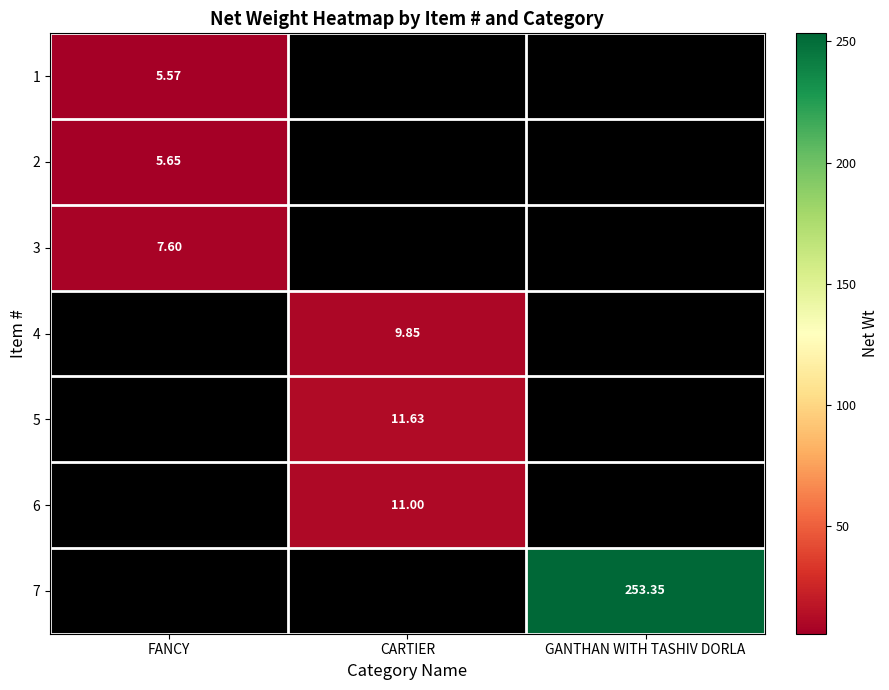

Is the value of 3 at FANCY greater than the value of 2 at FANCY?

Yes